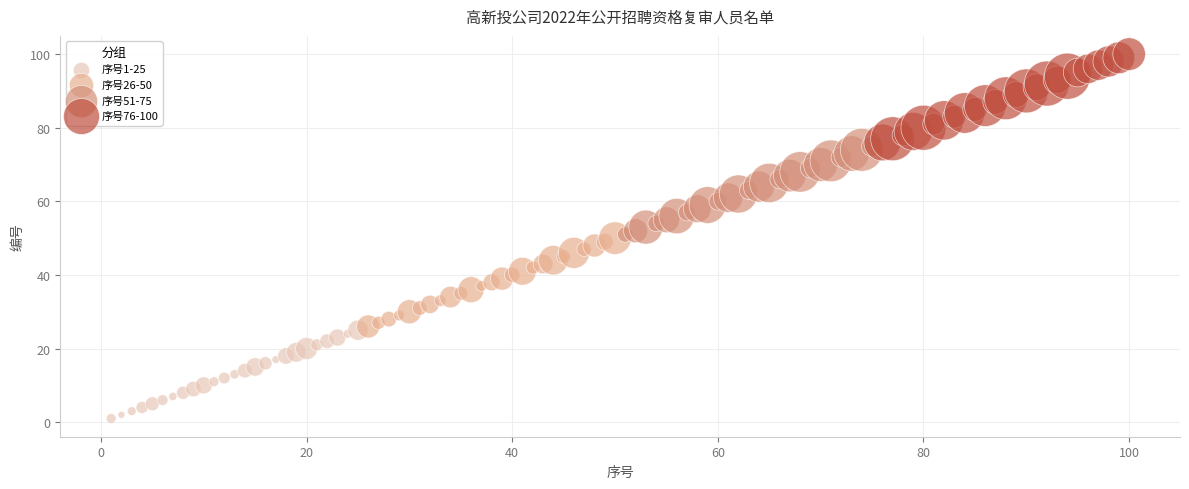

Which series contains the highest Y value?

序号76-100